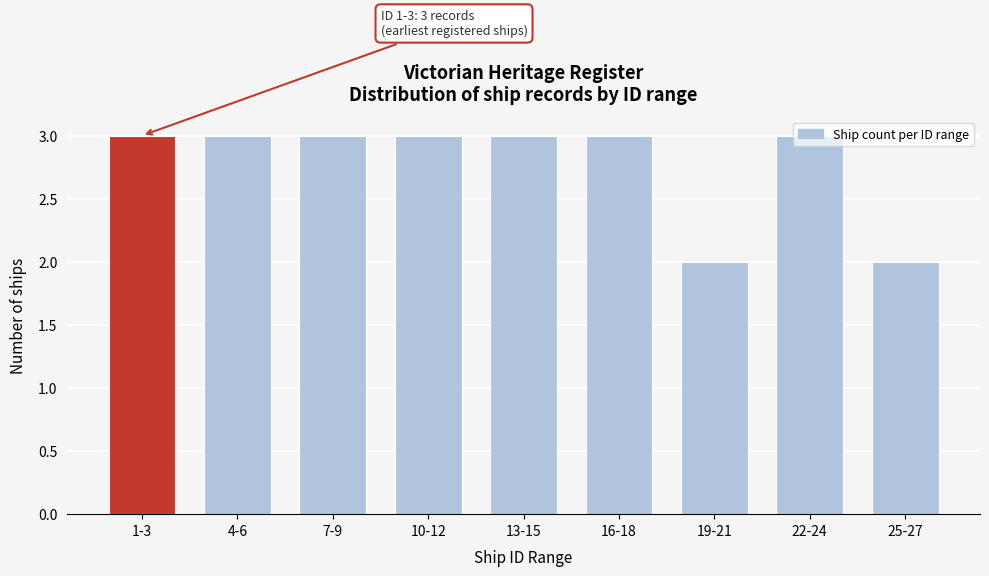

What position from the left is 7-9?

3